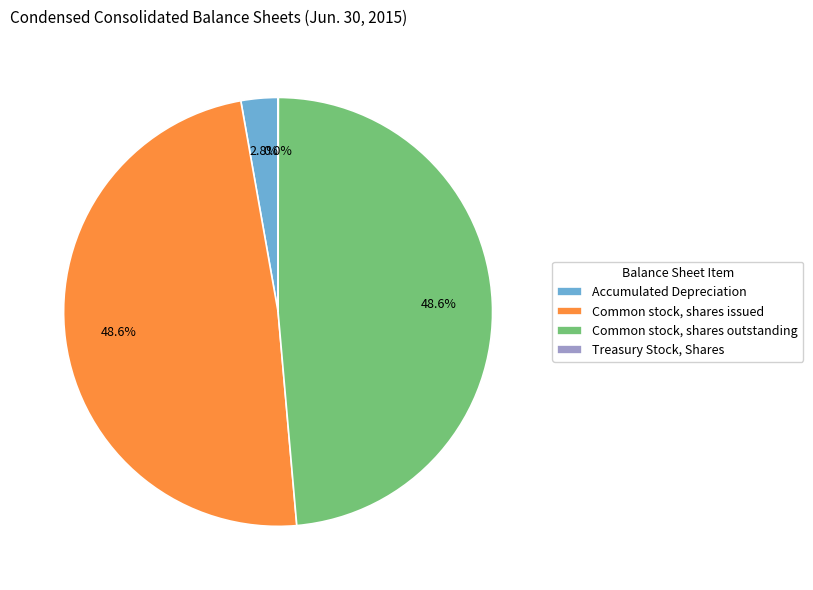

Between Common stock, shares issued and Accumulated Depreciation, which is larger?

Common stock, shares issued